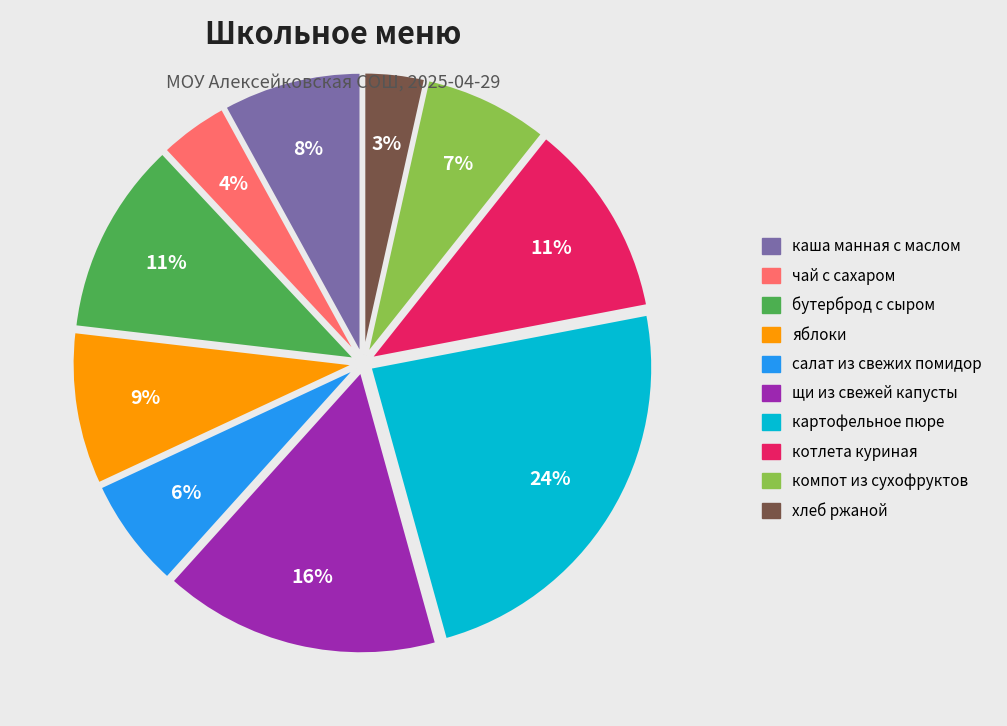

Does any single category account for the majority?

No